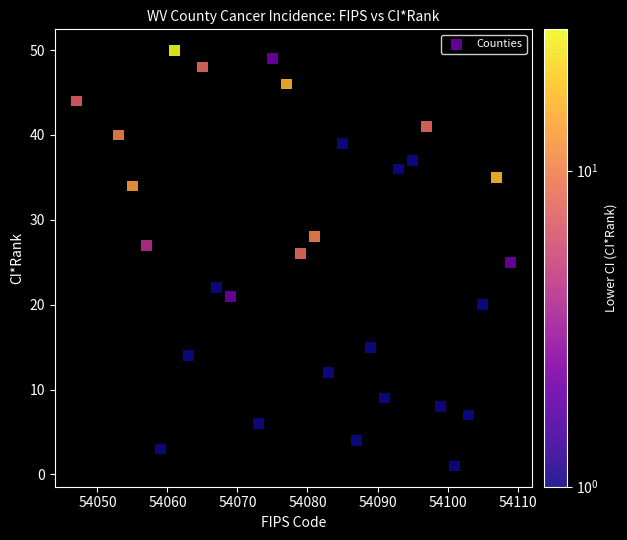

What is the range of Y values (max minus min)?

49